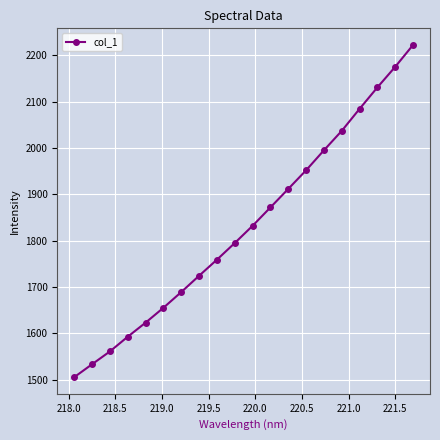

Does the chart display data point markers on the line(s)?

Yes